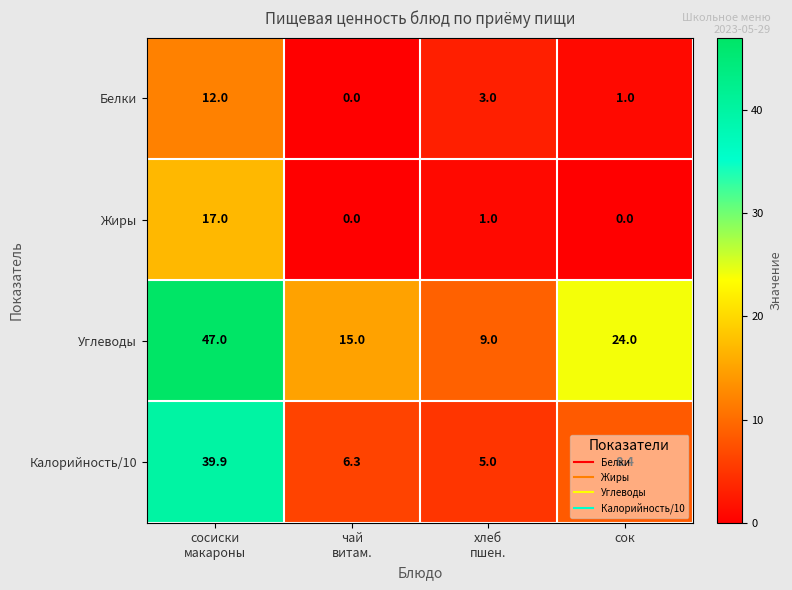

At which label is Углеводы closest to 28?

сок